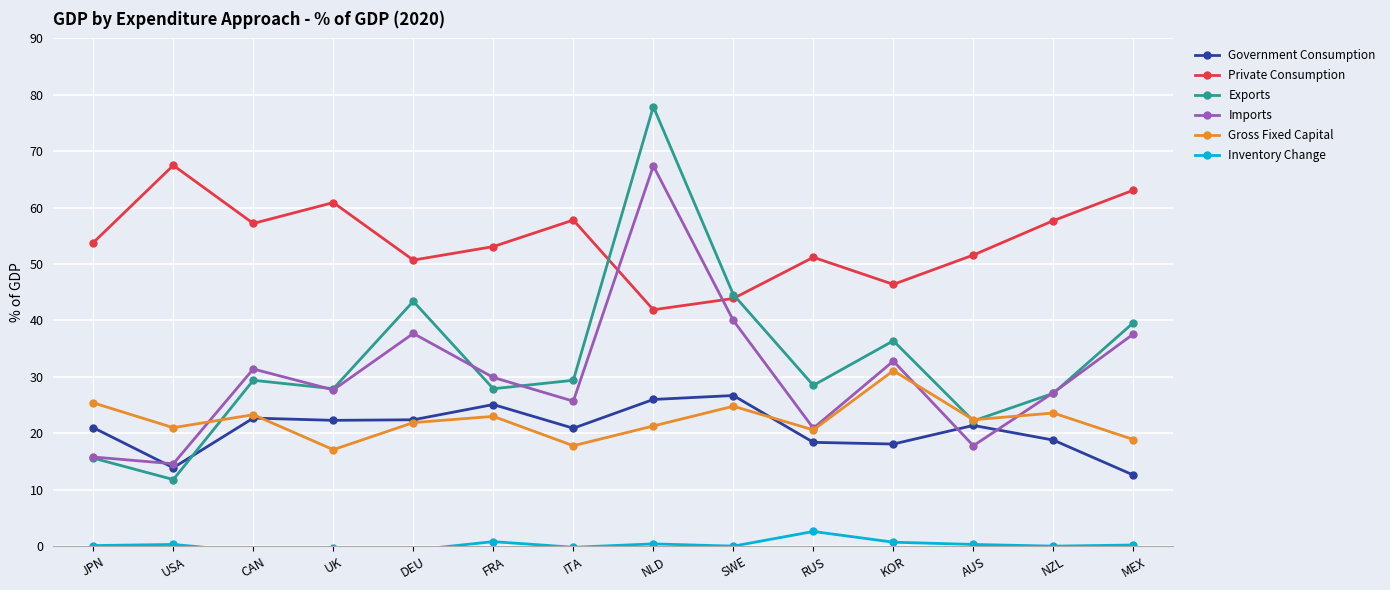

Which label corresponds to the smallest value in the chart?

CAN